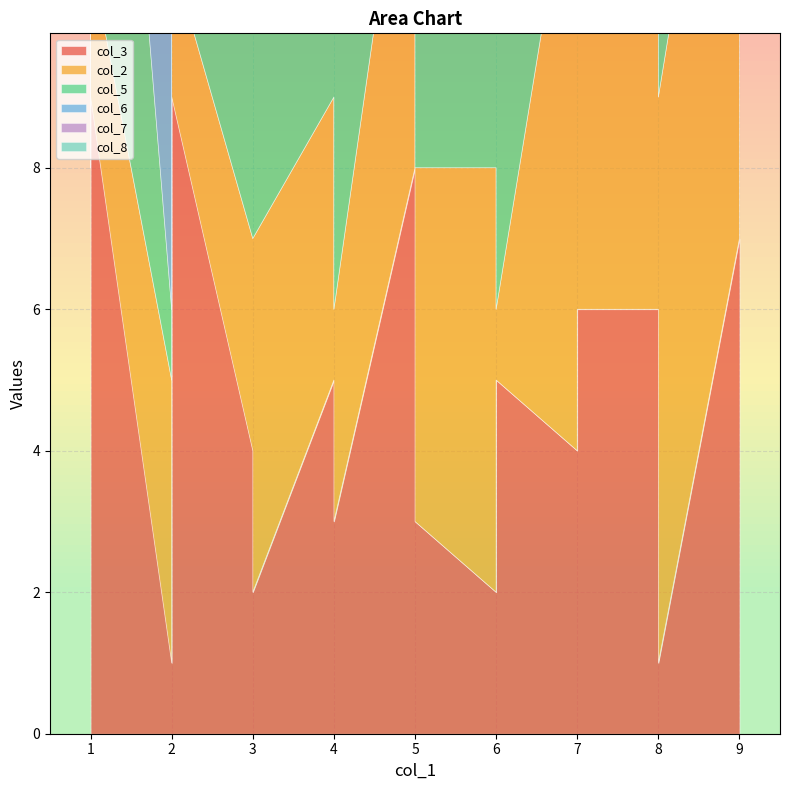

Which category has the lowest value in the col_5 series?

2